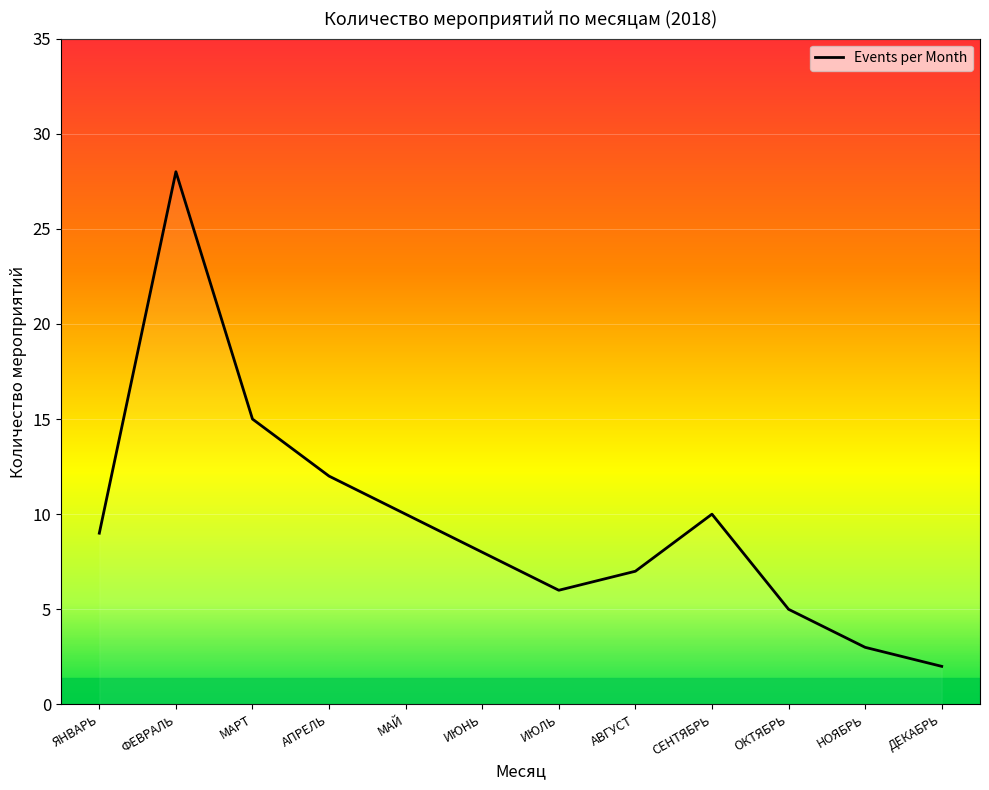

What is the difference between the values at ФЕВРАЛЬ and МАЙ?

18